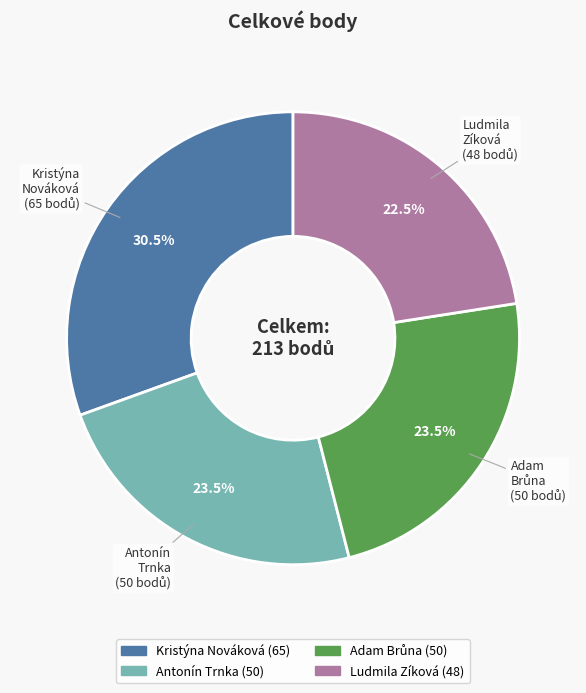

What portion of the pie excludes Antonín Trnka?

76.5%